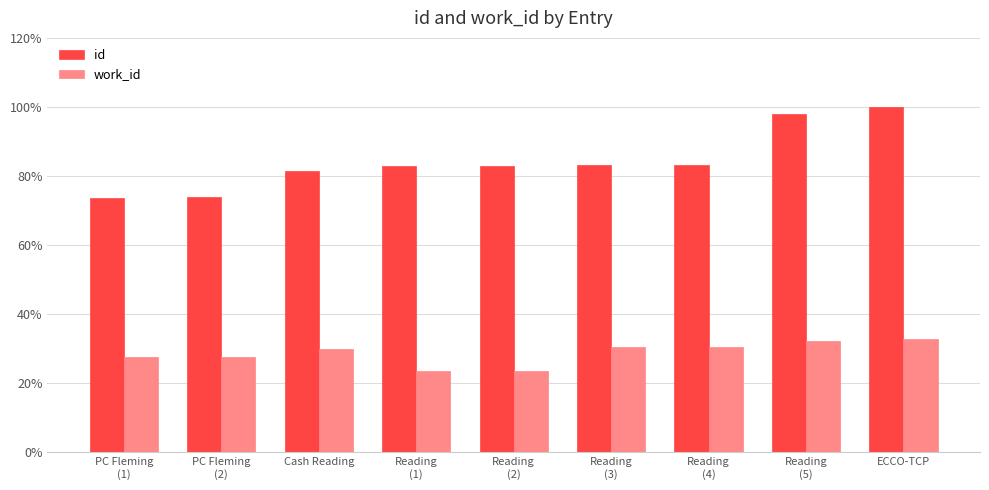

What is the total value across all series at Cash Reading?

1.1